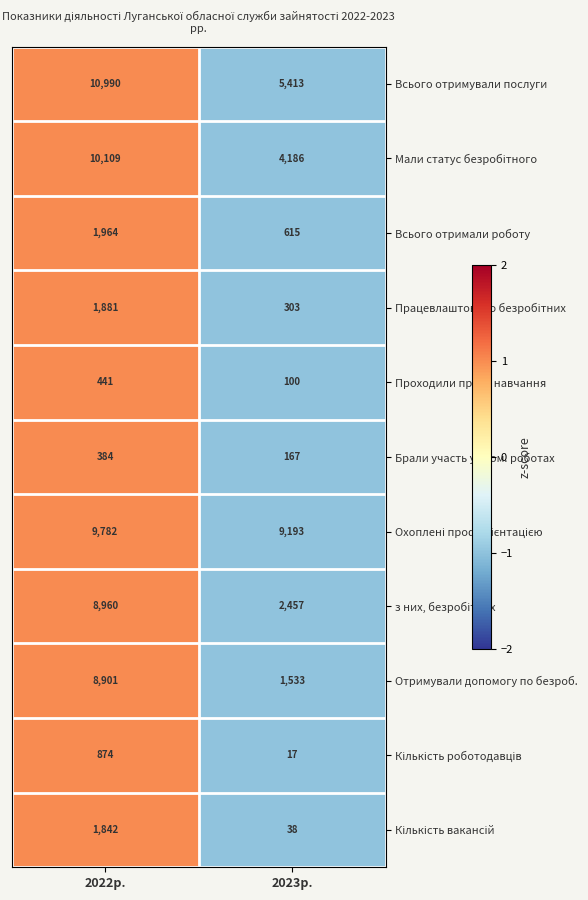

Is it true that Брали участь у гром. роботах equals 65 at 2023р.?

False